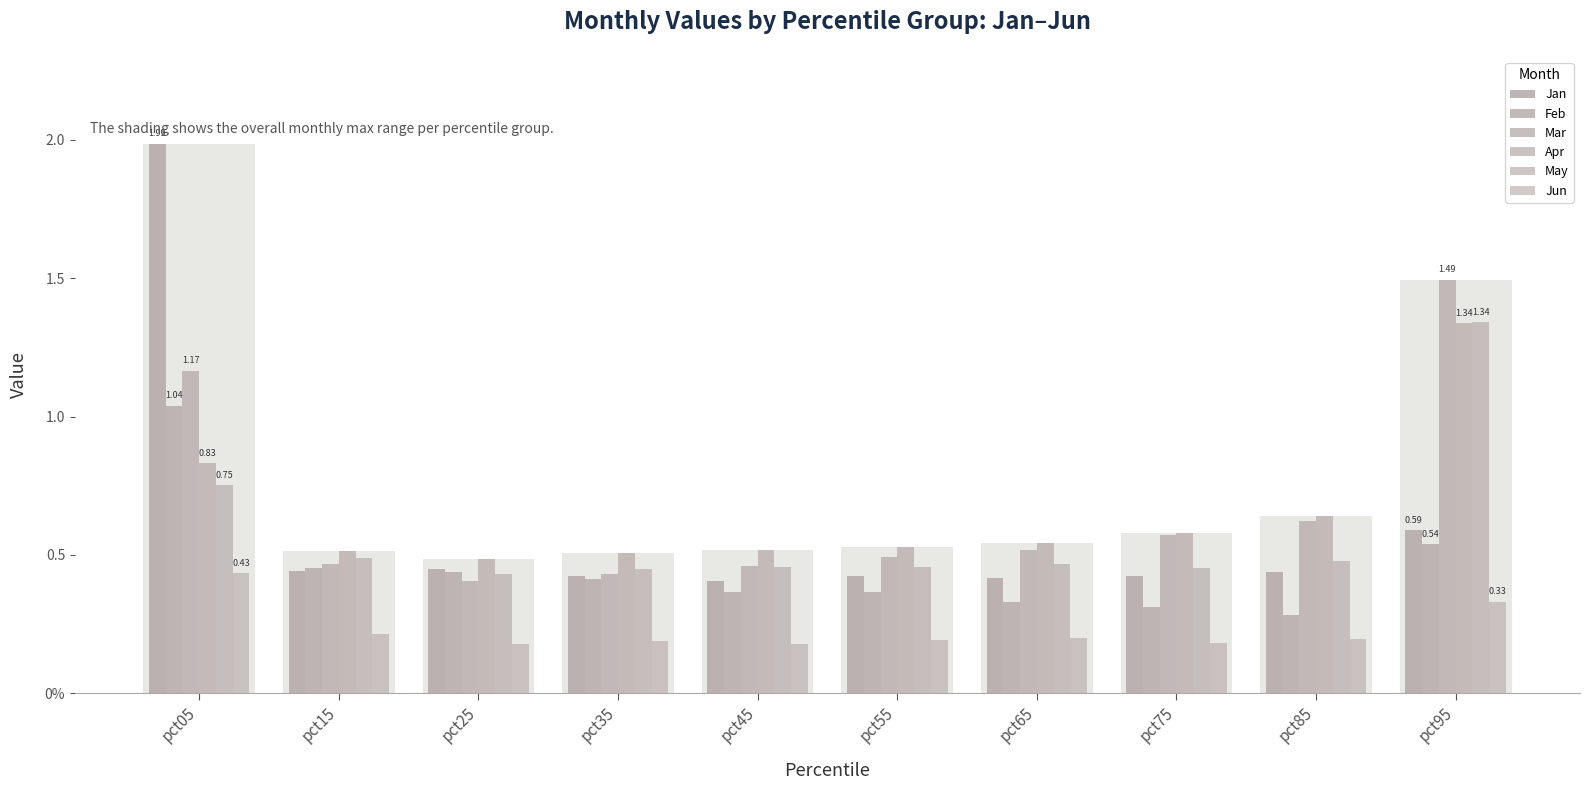

At which category is the sum across all series the highest?

pct05